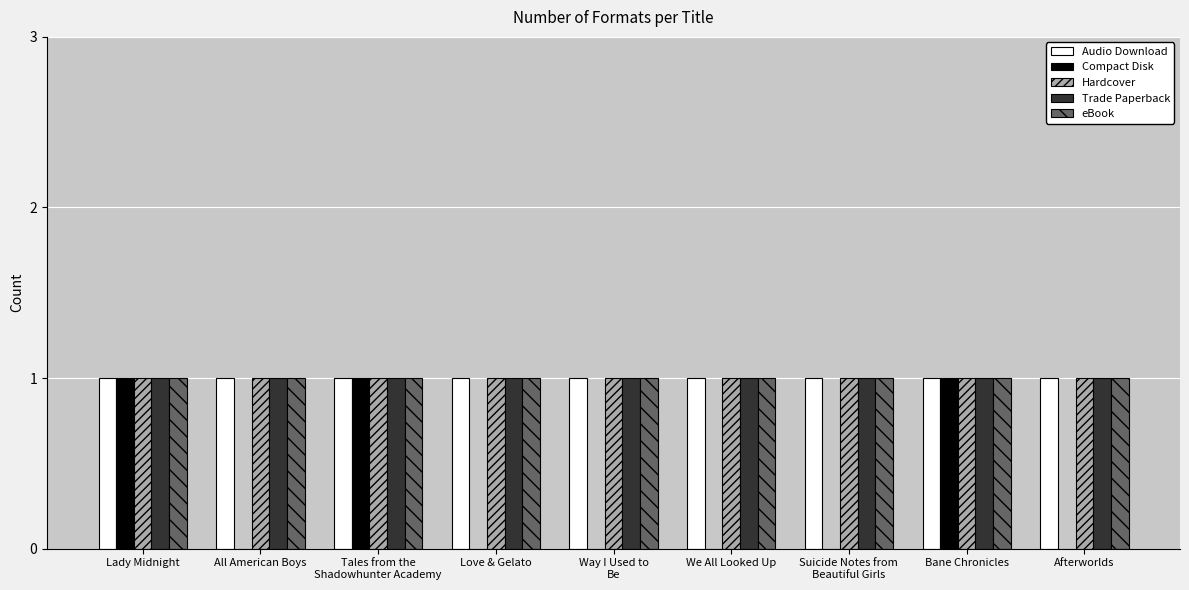

The value of eBook at Afterworlds is 2. True or false?

False